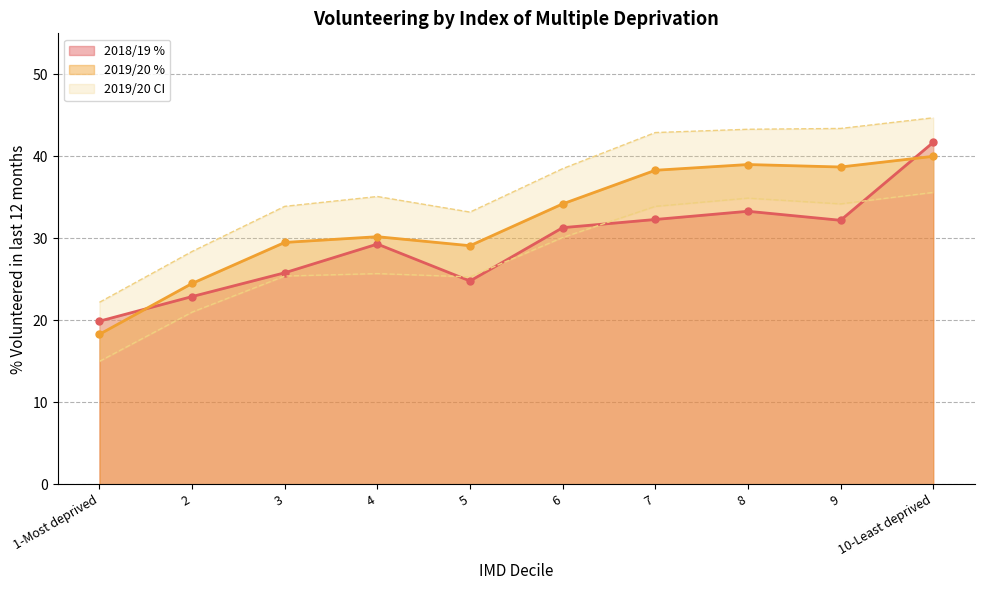

True or false: 2018/19 % and 2019/20 Upper cross at least once.

False